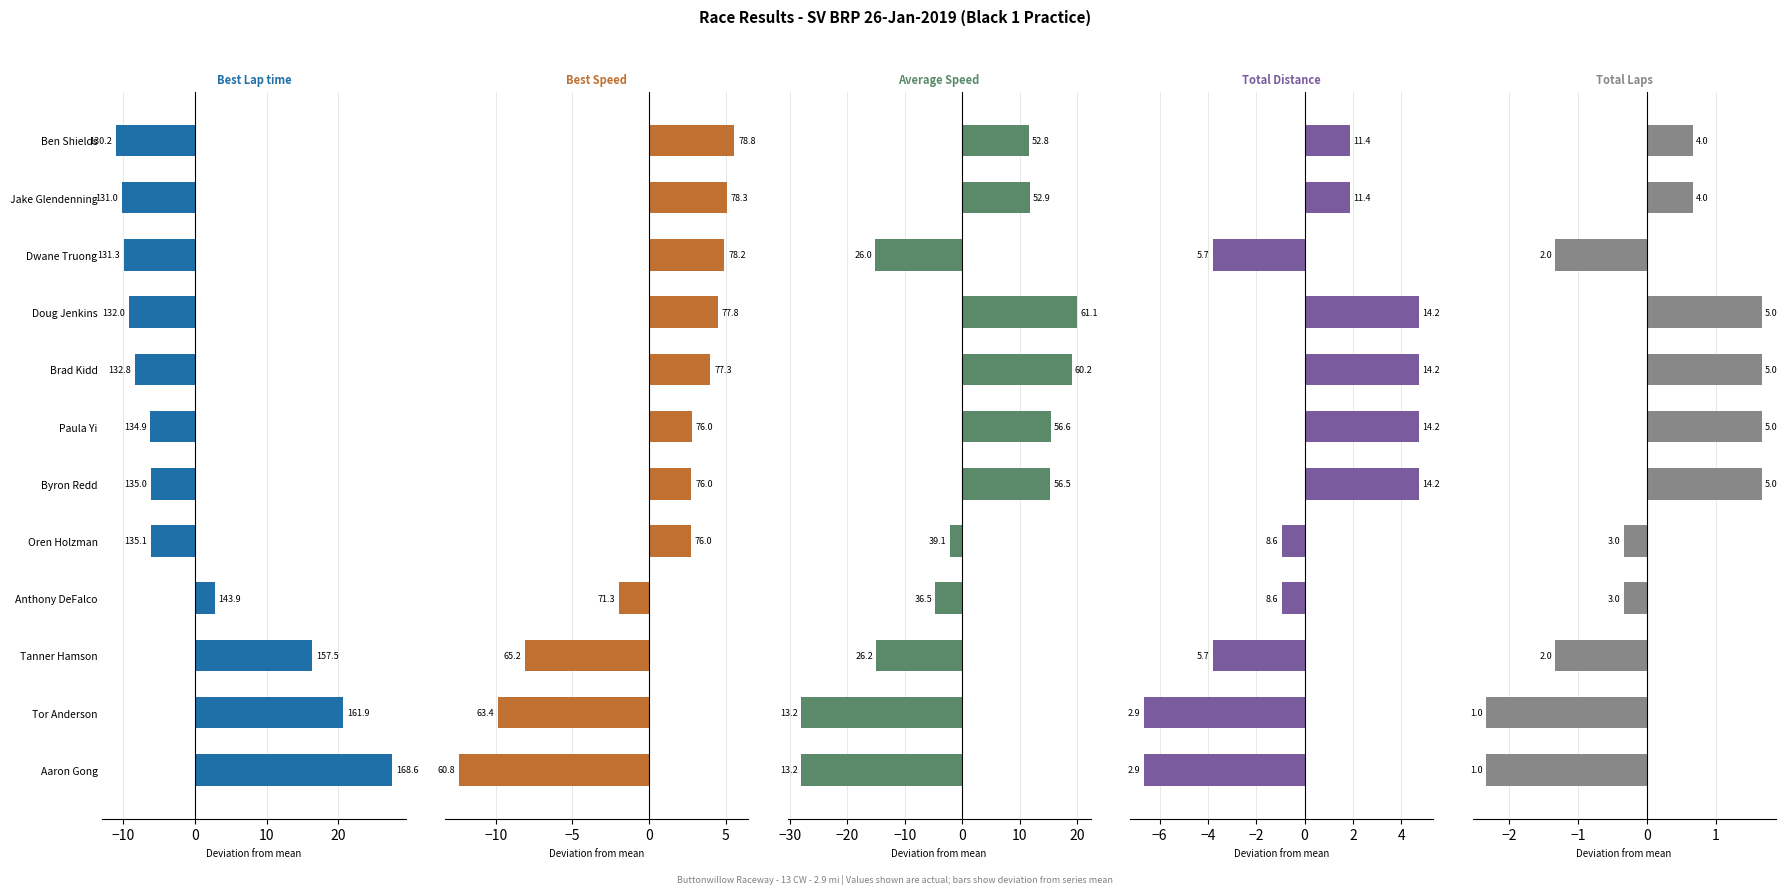

What is the label of the 10th bar from the left?

Tanner Hamson